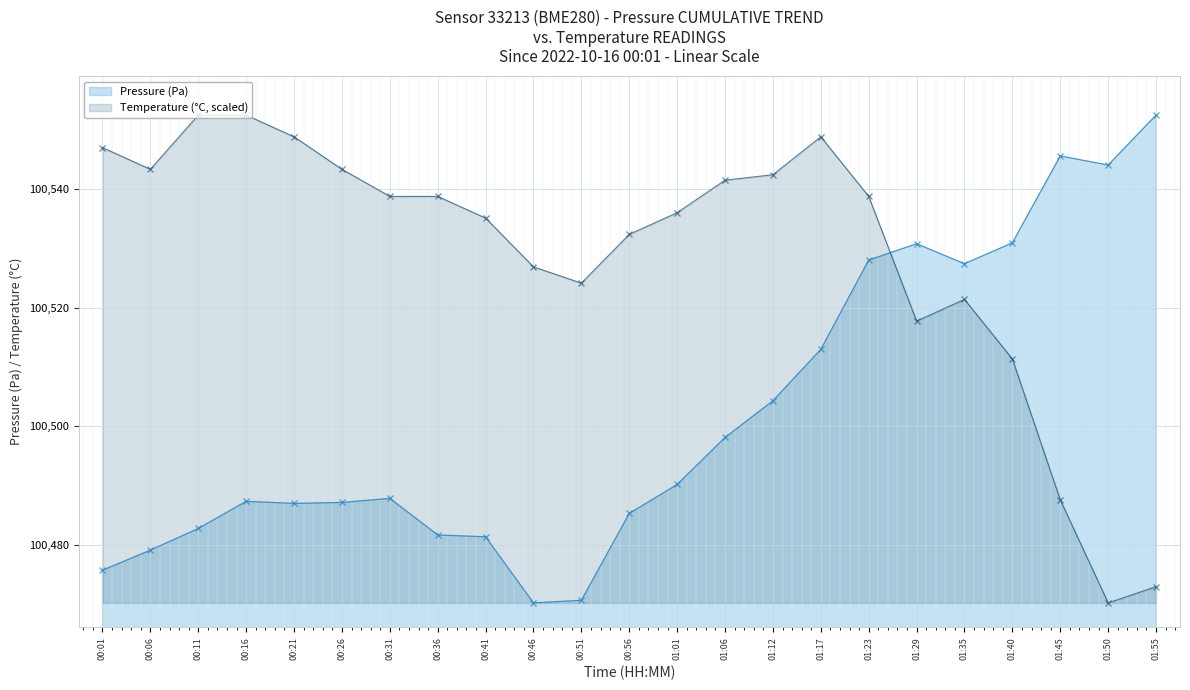

Reading left to right, what are all the values shown in this chart?

pressure: 100475.8	100479.2	100482.8	100487.4	100487.0	100487.2	100487.9	100481.7	100481.4	100470.3	100470.7	100485.3	100490.2	100498.1	100504.3	100513.0	100528.0	100530.8	100527.4	100530.9	100545.5	100544.0	100552.4
temperature: 100546.9	100543.3	100552.4	100552.4	100548.8	100543.3	100538.7	100538.7	100535.1	100526.9	100524.1	100532.3	100536.0	100541.5	100542.4	100548.8	100538.7	100517.7	100521.4	100511.3	100487.6	100470.3	100473.0